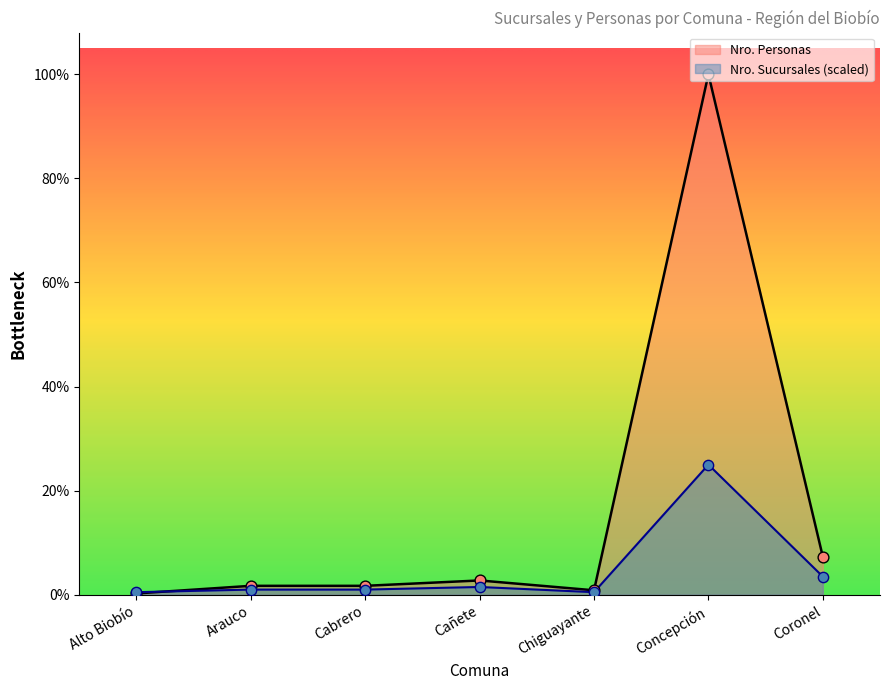

Which series reaches the minimum Y coordinate?

Nro. Personas